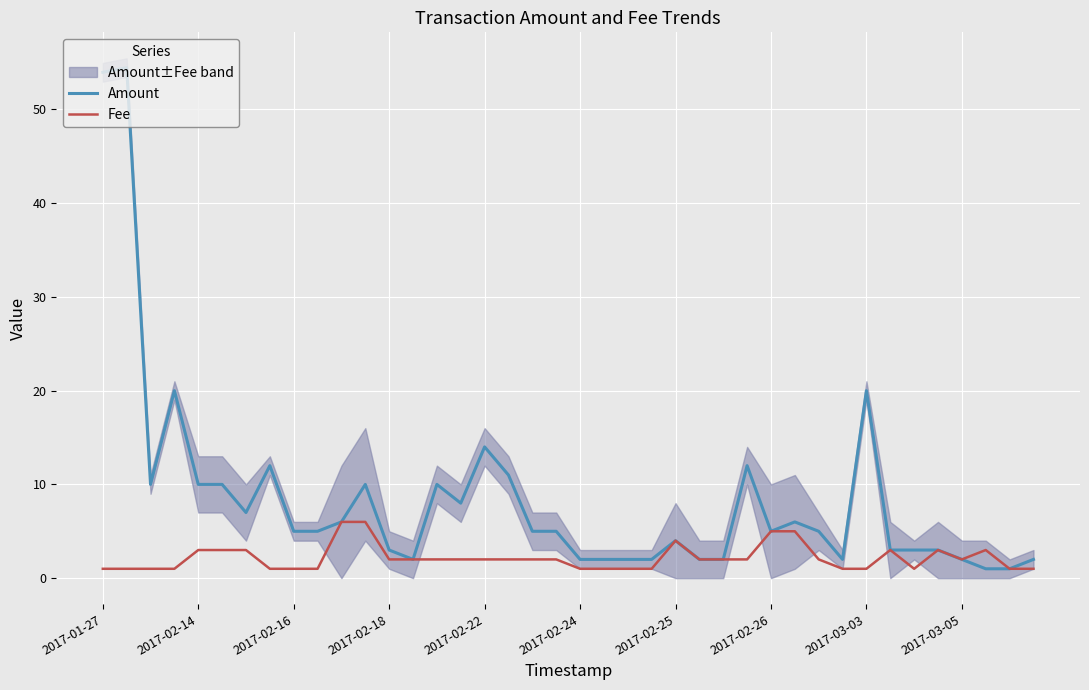

What is the highest value of the Fee series?

6.0